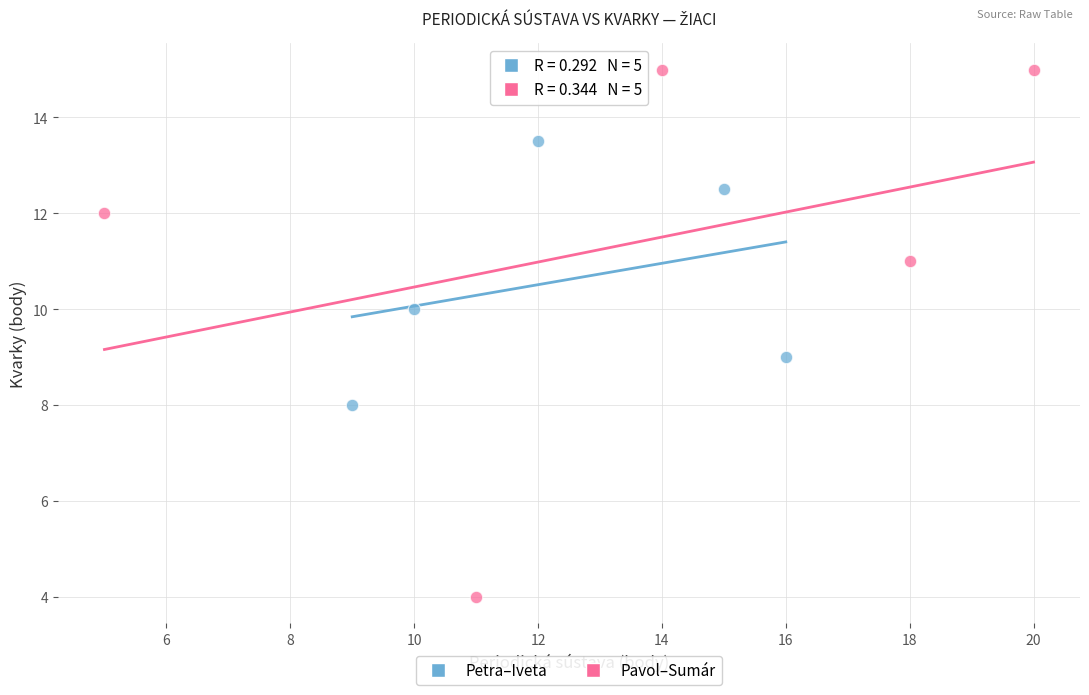

Which series has the largest Y range (max minus min)?

Pavol–Sumár